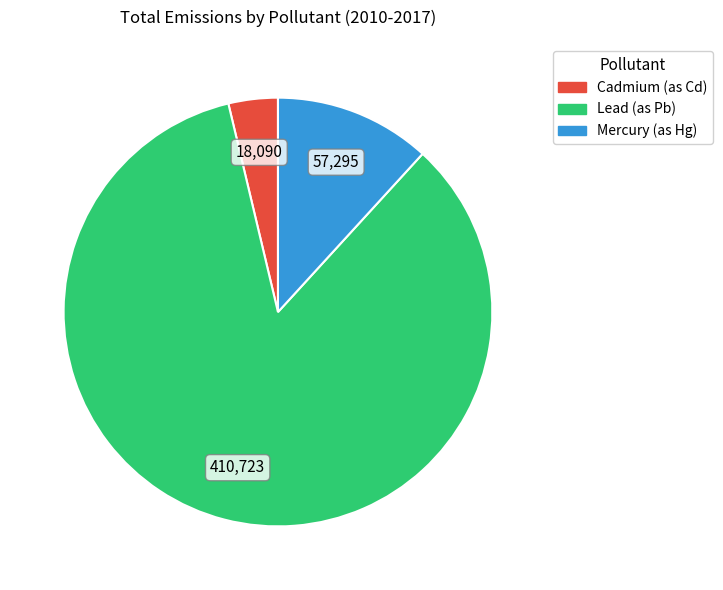

Is there a majority slice in this chart?

Yes